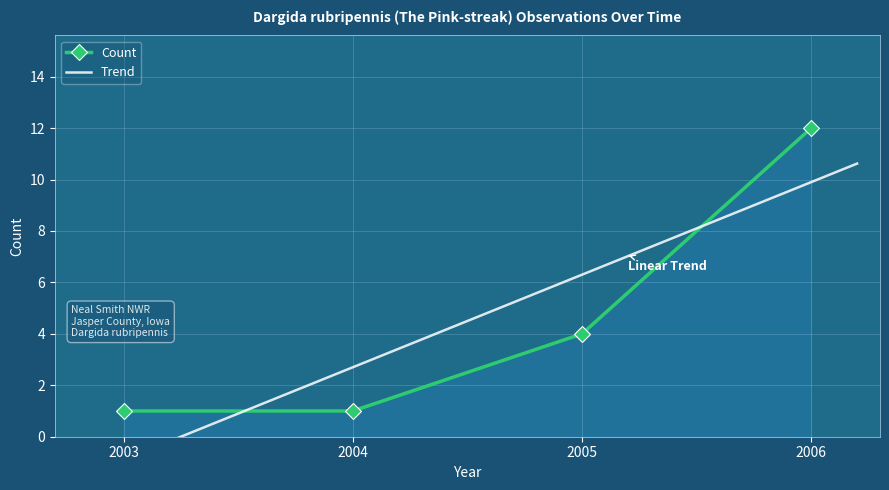

What is the maximum value for Count?

12